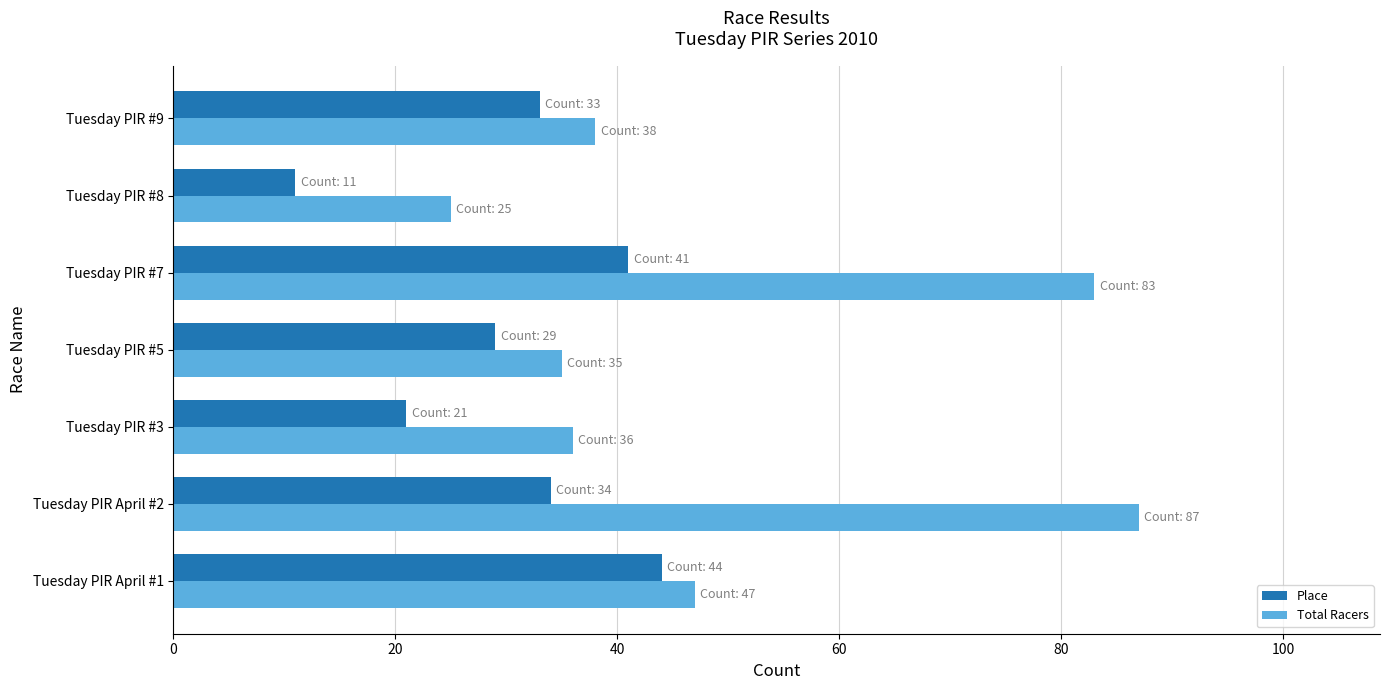

Where is Place nearest to the value 27?

Tuesday PIR #5